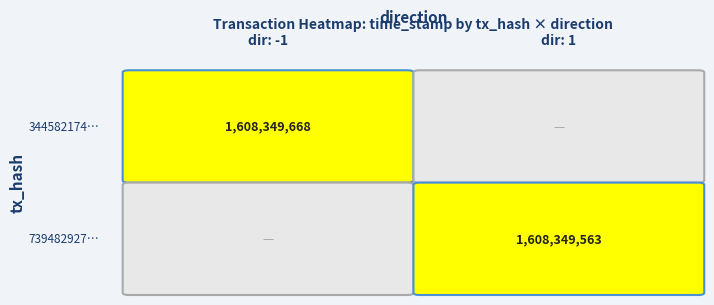

What is the greatest value displayed?

1608349668